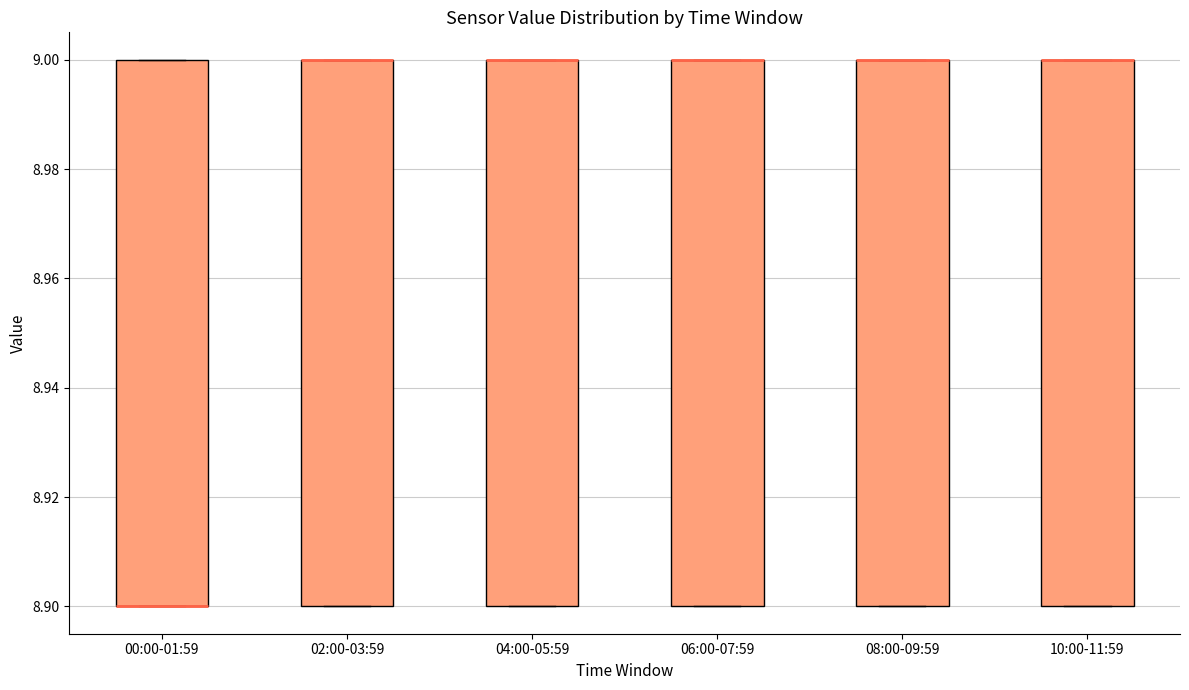

Reading left to right, transcribe this box plot: for each box, give where its median line is, the range the box spans, and where its two whiskers end, as read against the y-axis. The values are not printed on the chart, so give them approximately, as read against the axis.

00:00-01:59: median 8.9 (drawn on the box's lower edge), box 8.9 to 9.0, whiskers 8.9 to 9.0
02:00-03:59: median 9.0 (drawn on the box's upper edge), box 8.9 to 9.0, whiskers 8.9 to 9.0
04:00-05:59: median 9.0 (drawn on the box's upper edge), box 8.9 to 9.0, whiskers 8.9 to 9.0
06:00-07:59: median 9.0 (drawn on the box's upper edge), box 8.9 to 9.0, whiskers 8.9 to 9.0
08:00-09:59: median 9.0 (drawn on the box's upper edge), box 8.9 to 9.0, whiskers 8.9 to 9.0
10:00-11:59: median 9.0 (drawn on the box's upper edge), box 8.9 to 9.0, whiskers 8.9 to 9.0